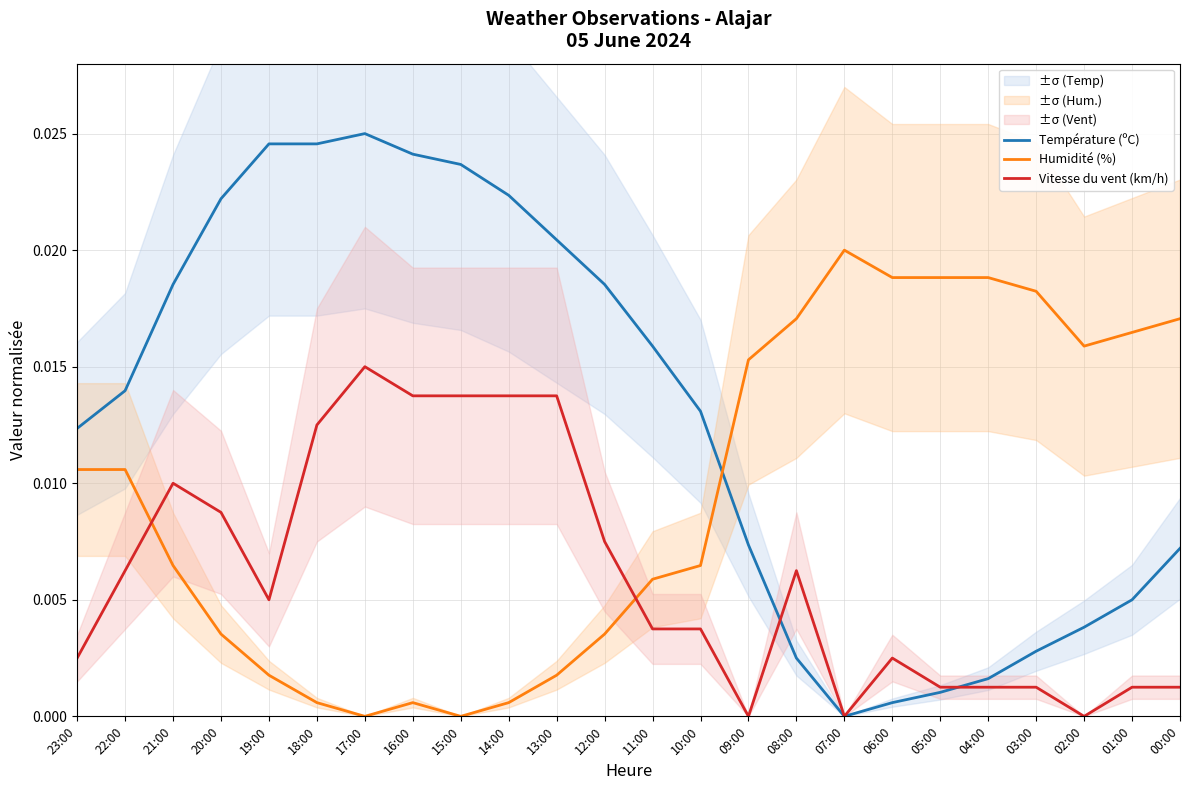

Where is the first local maximum for Humidité (%)?

16:00